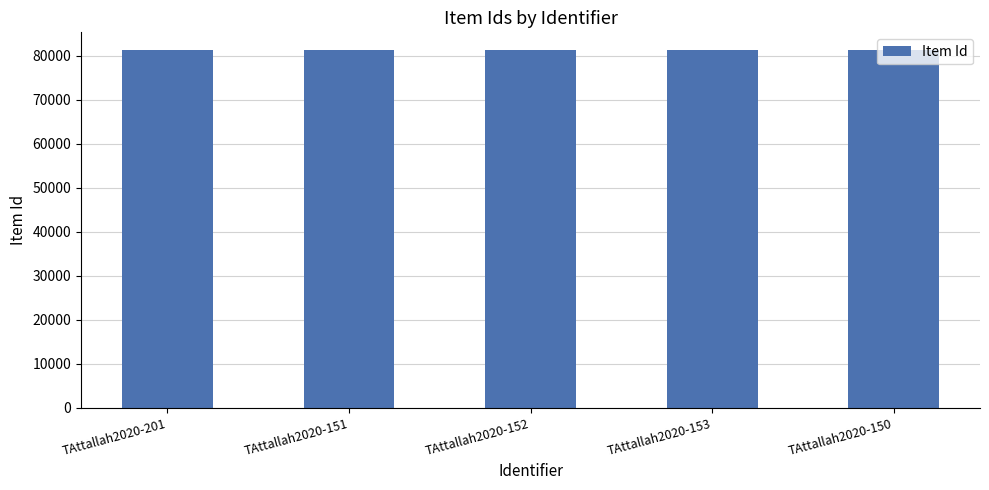

What is the minimum value shown in the chart?

81291